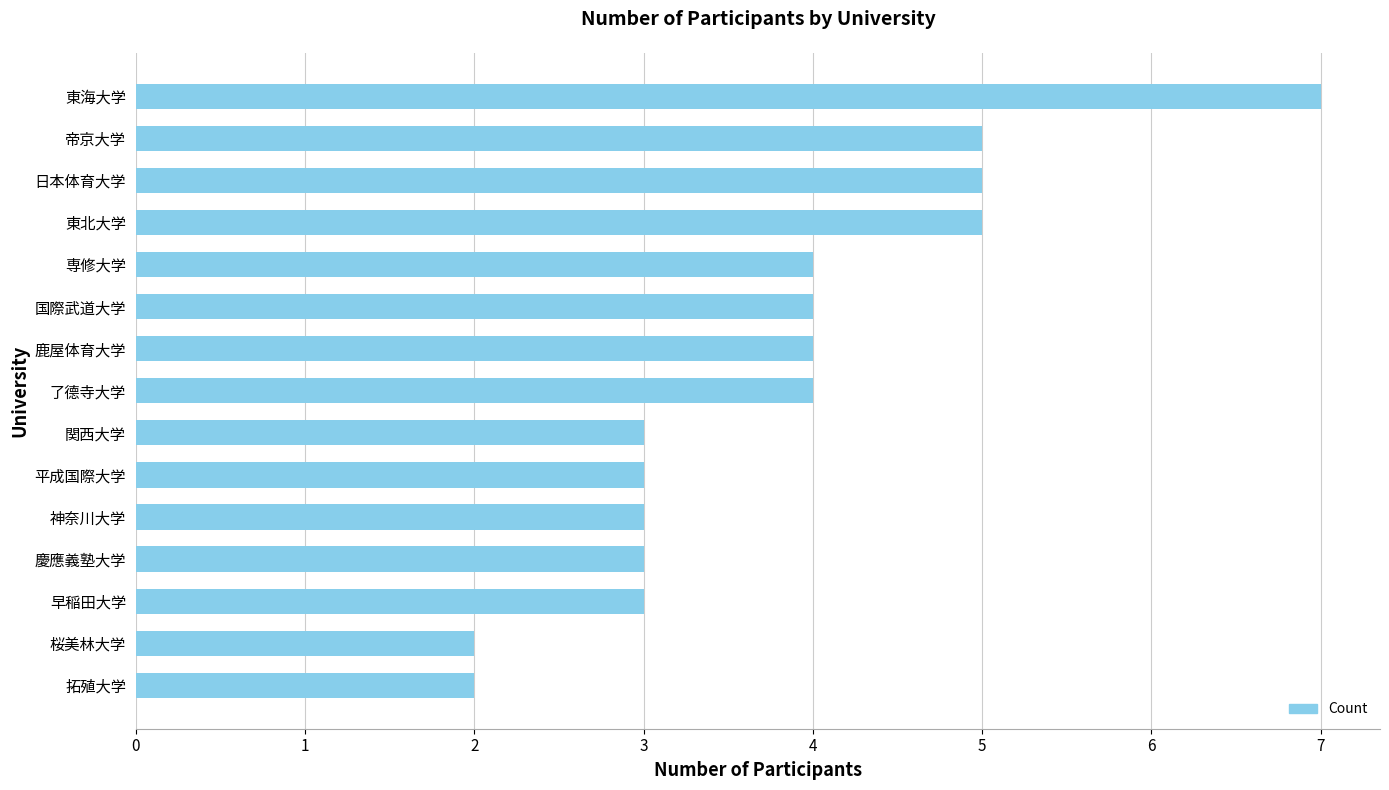

True or false: the data shows 3 at 平成国際大学.

True